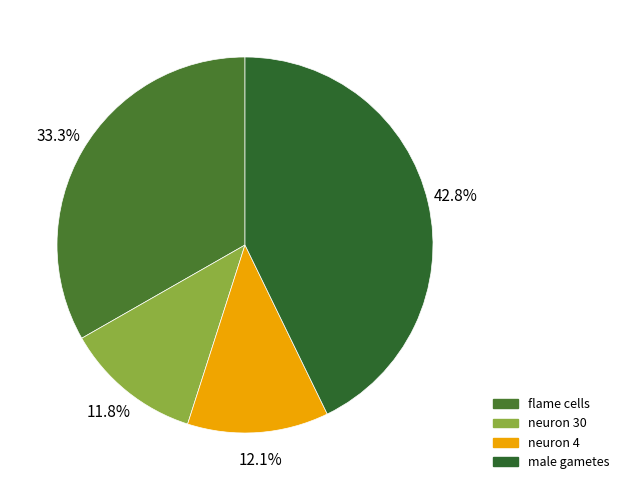

To the nearest percent, what portion does flame cells represent?

33%